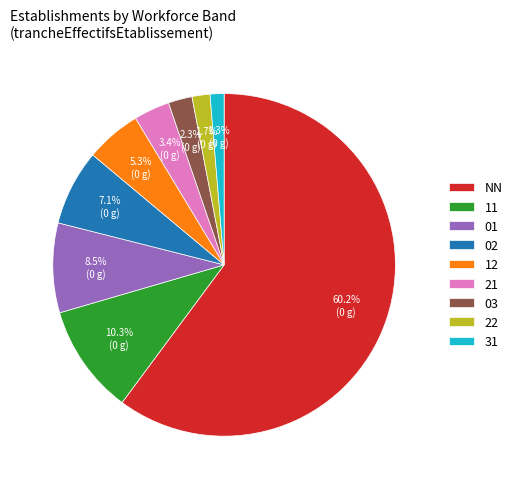

Between 01 and 22, which is larger?

01